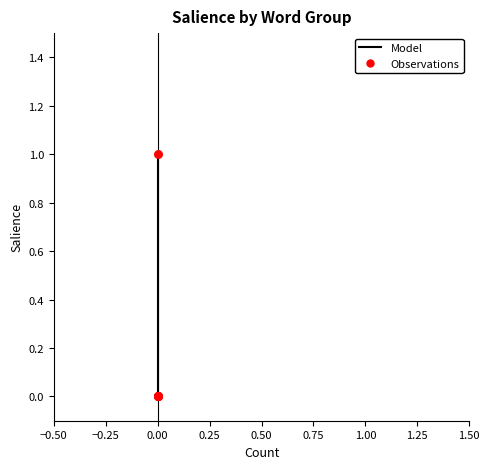

Which series has the largest total across all categories?

Model